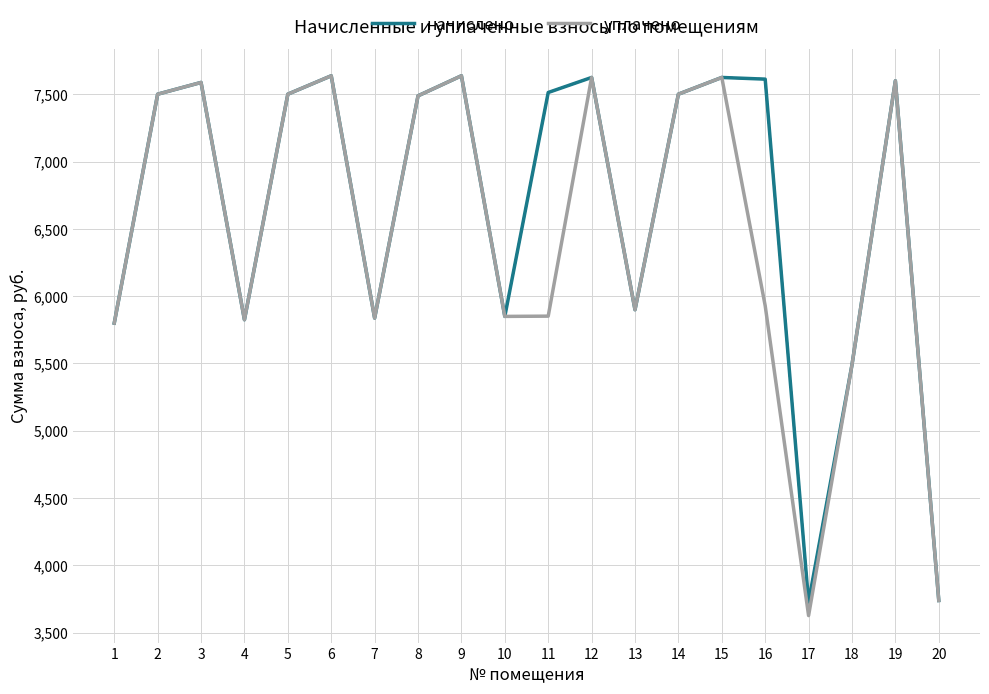

What is the total value across all series at 9?

15276.8